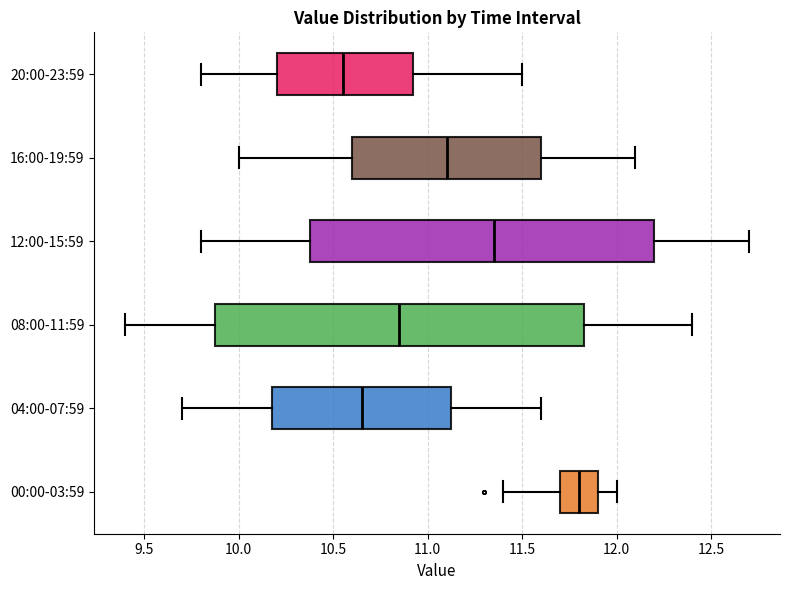

Where does the left whisker of the box for 00:00-03:59 end on the x-axis? The values are not printed on the chart, so give them approximately, as read against the axis.

11.40